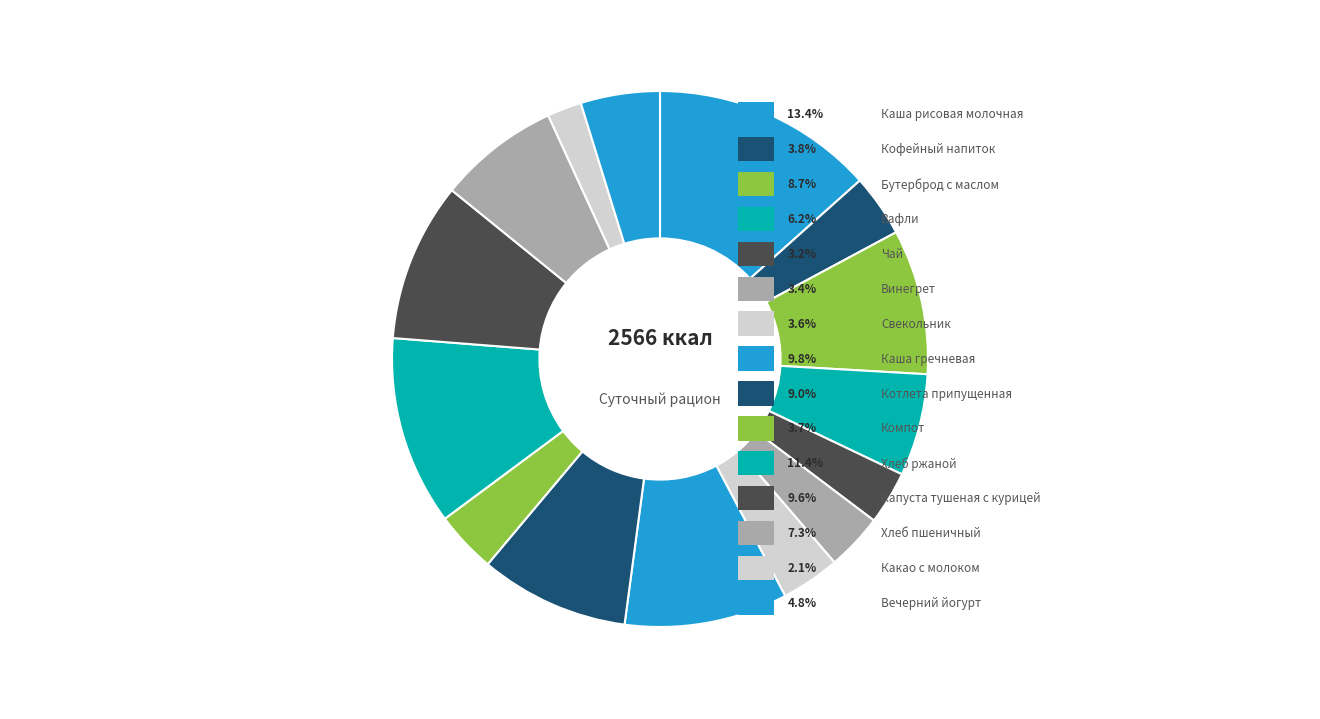

How many segments does this pie chart have?

15